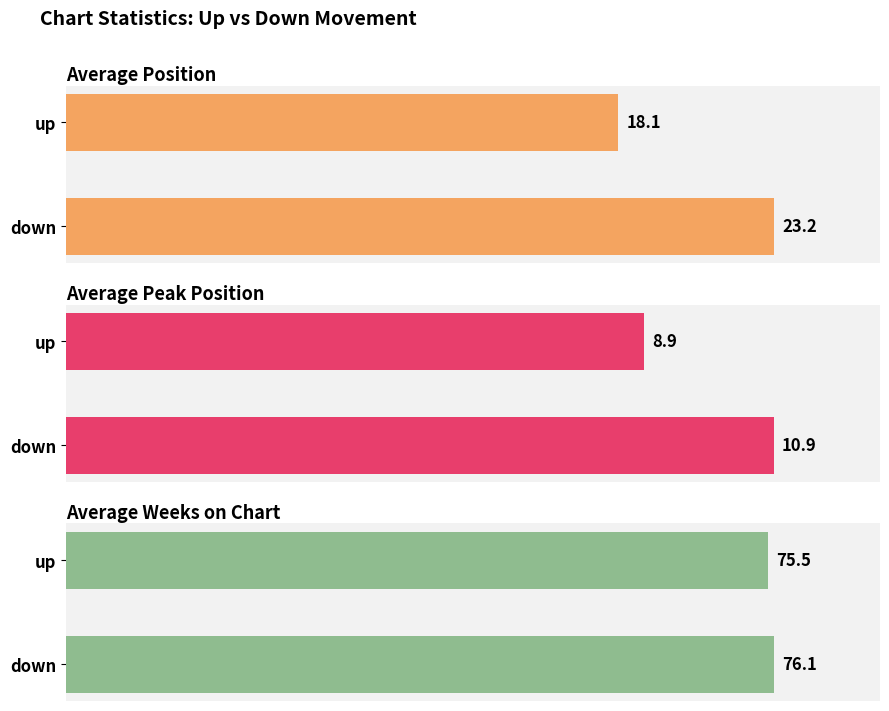

The Average Weeks on Chart series shows 15.5 at up. True or false?

False